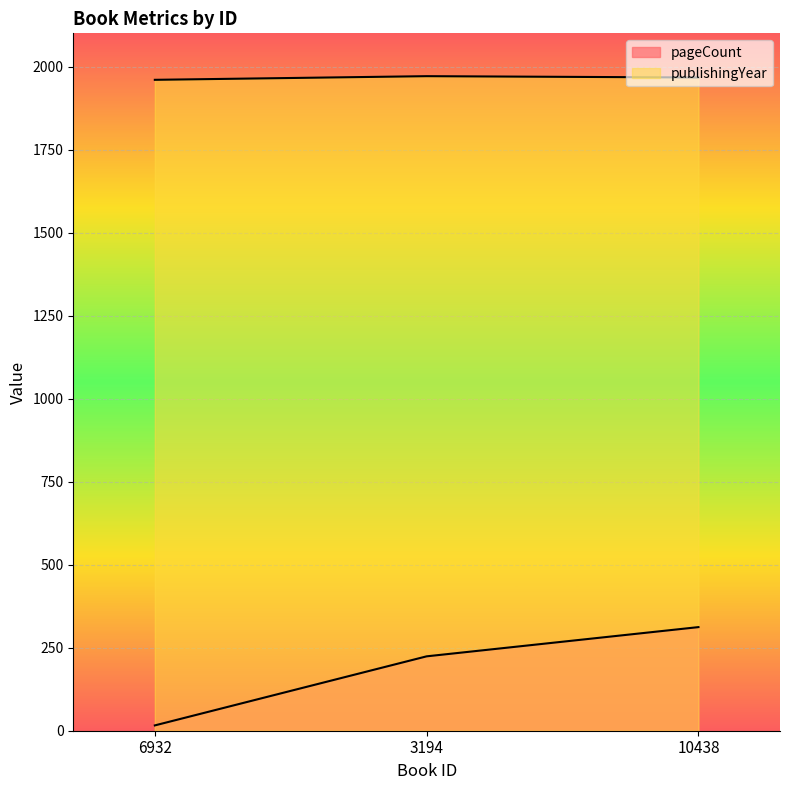

List the series in order of their peak value, highest first.

publishingYear, pageCount